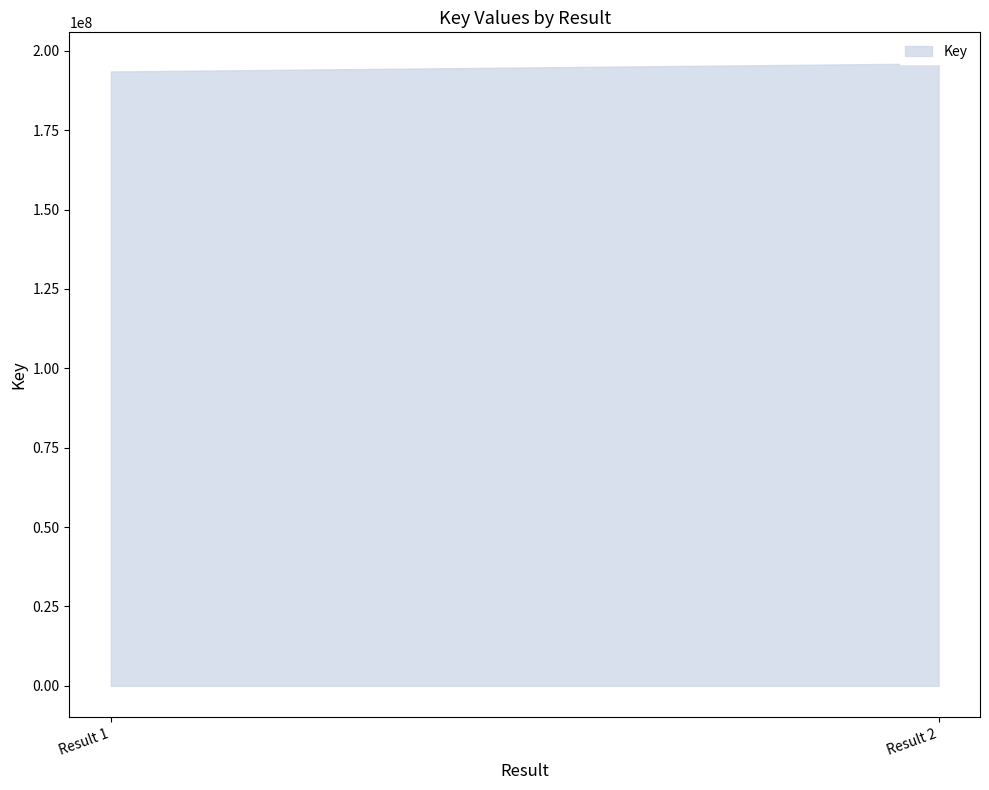

What is the change in value from Result 1 to Result 2?

+2529351